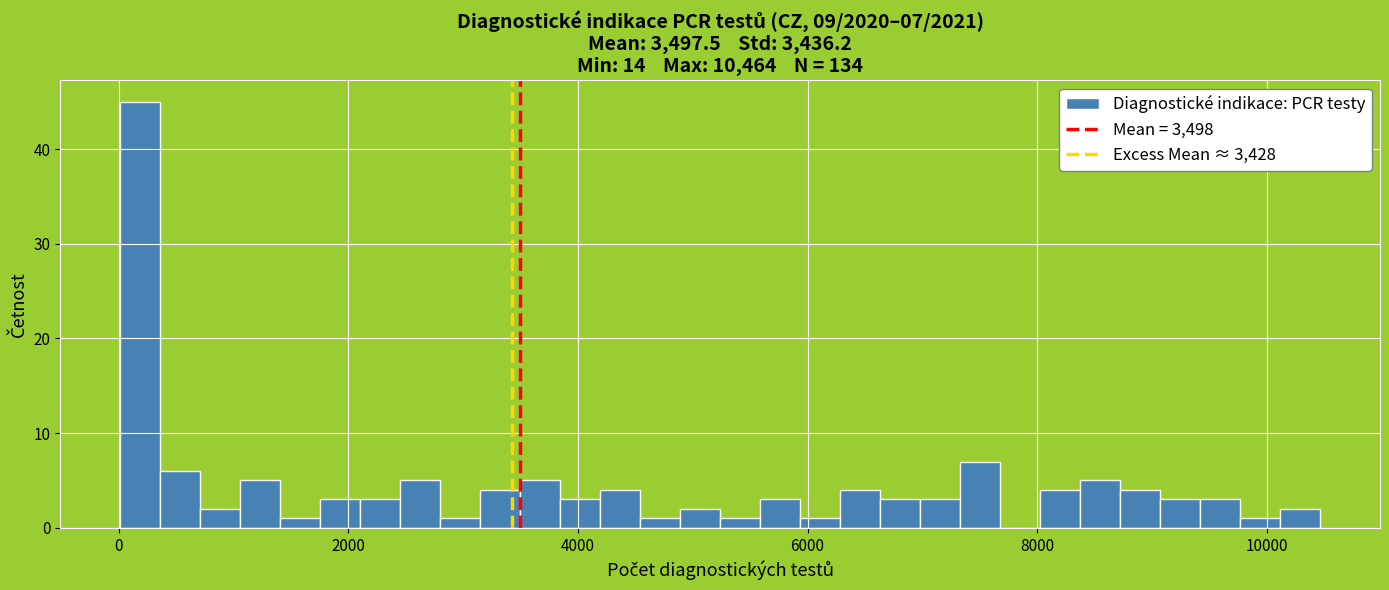

Around what value on the x-axis is the tallest bar? Give the approximate position of its centre, as read against the axis.

200